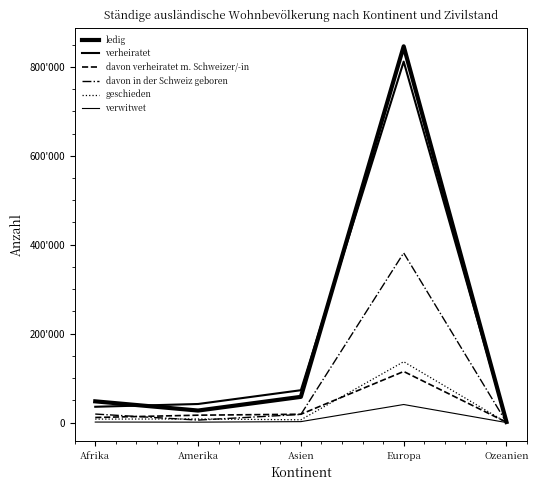

At which category does geschieden reach its first local peak?

Amerika